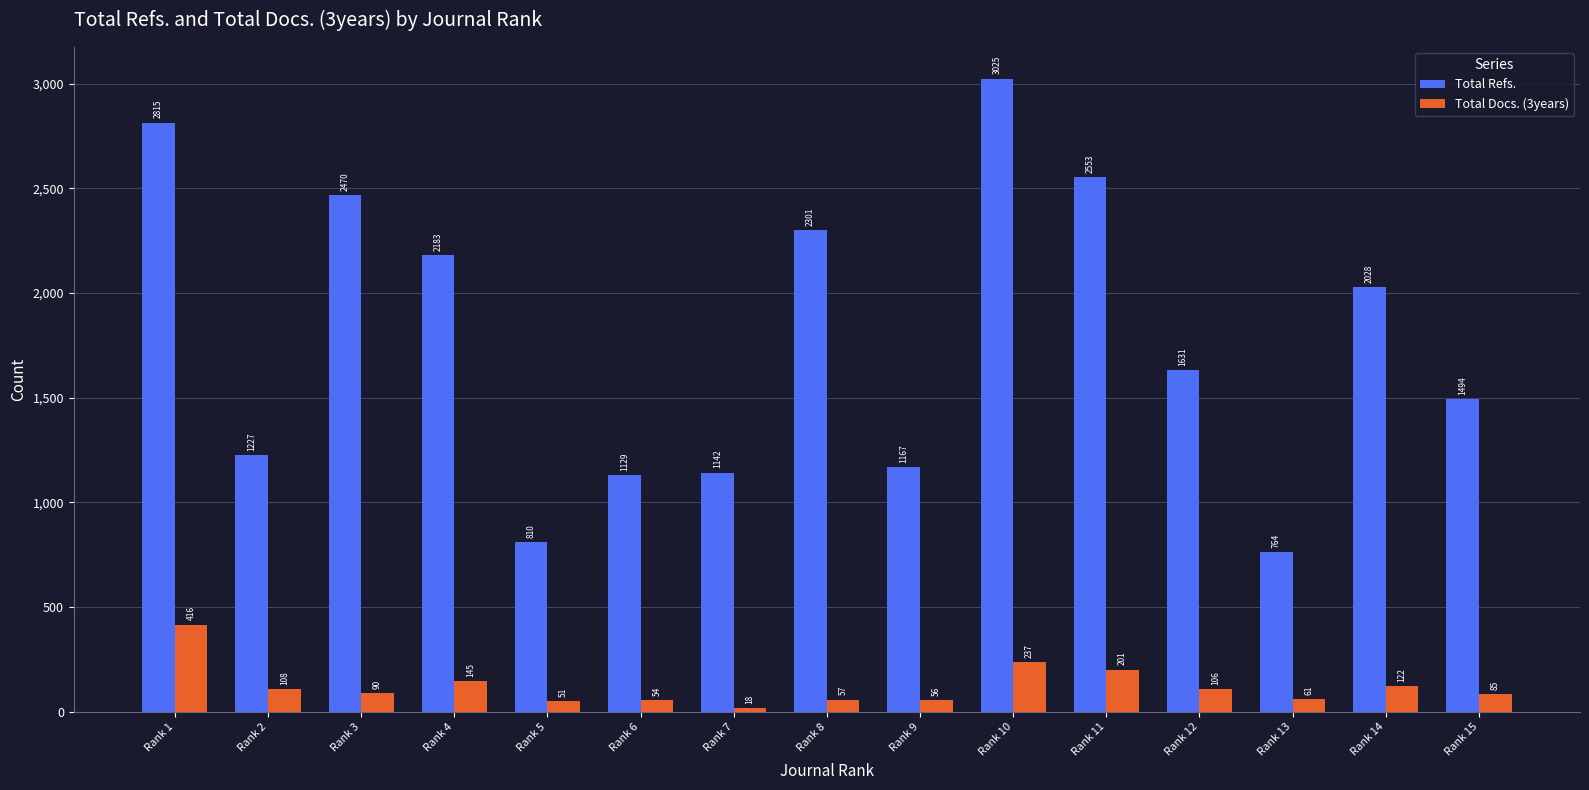

What is the spread (max minus min) of values at Rank 10?

2788